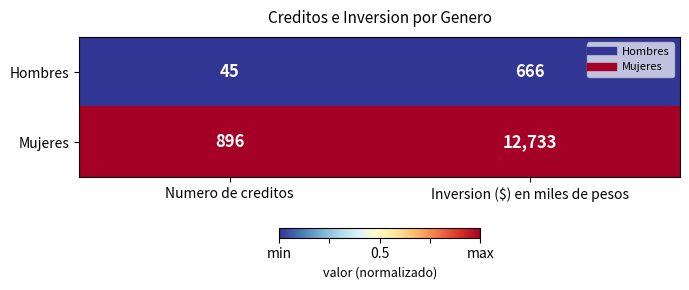

Which series has the widest spread of values?

Mujeres